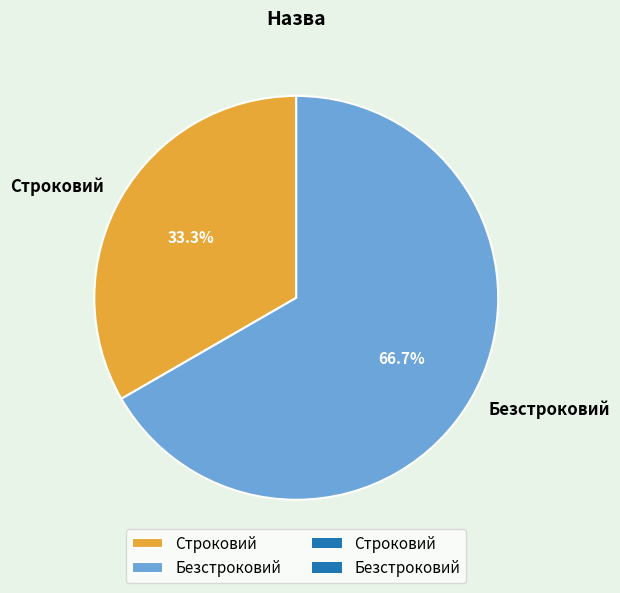

Count the number of slices in the pie.

2